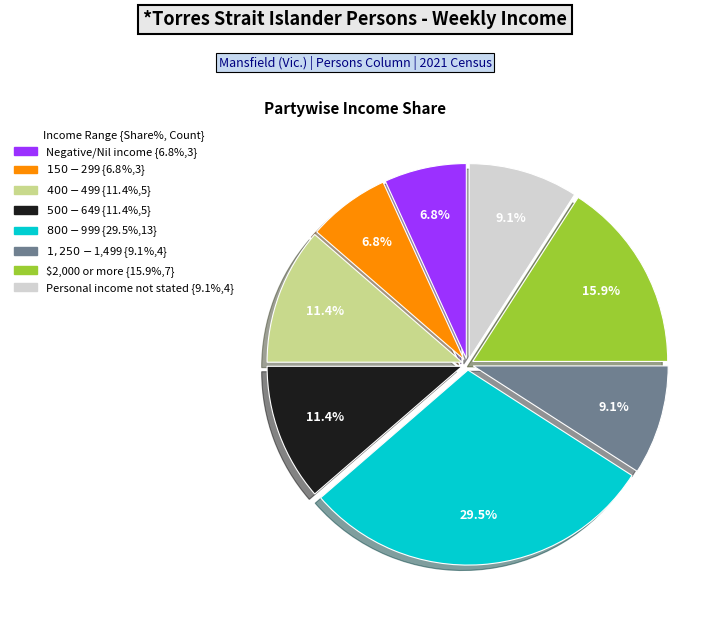

Does any single category account for the majority?

No